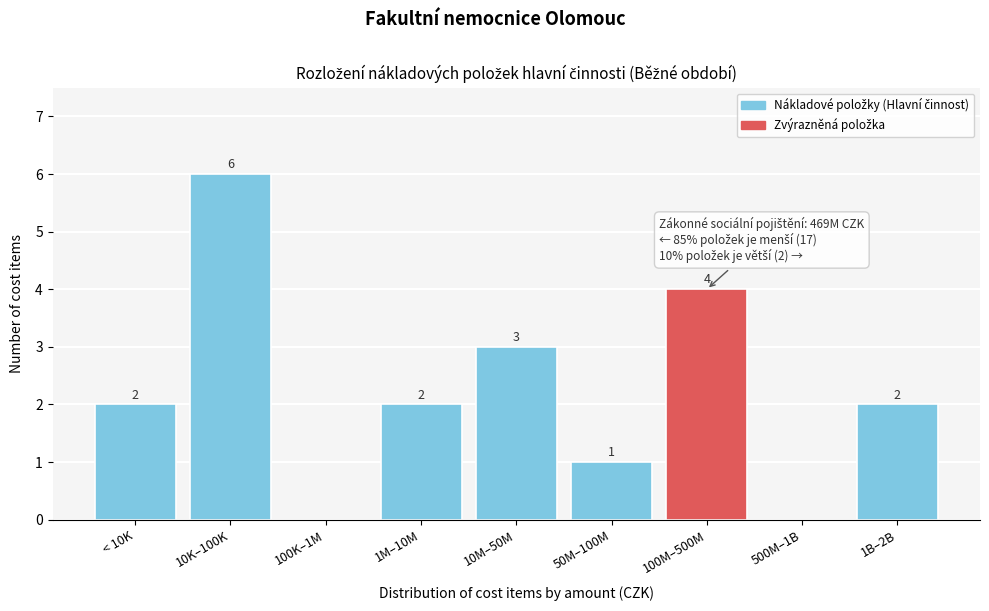

Reading left to right, transcribe all the data shown in this chart.

< 10K=2	10K–100K=6	100K–1M=0	1M–10M=2	10M–50M=3	50M–100M=1	100M–500M=4	500M–1B=0	1B–2B=2